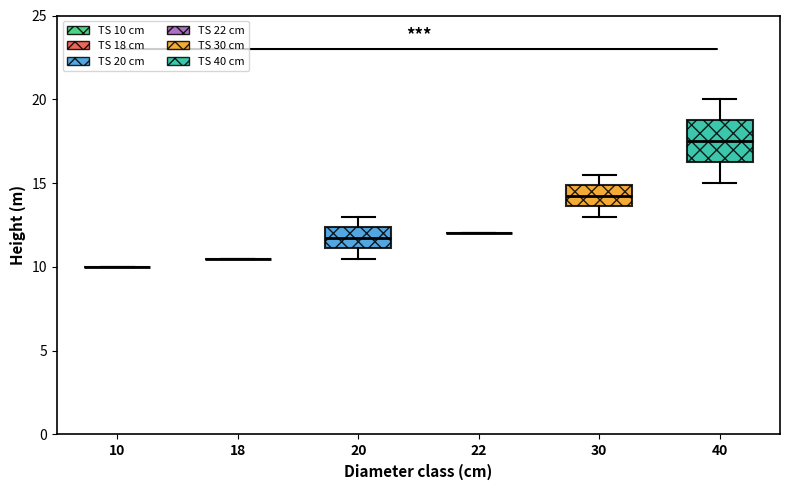

Comparing the boxes themselves (not the whiskers), which one is the tallest?

40